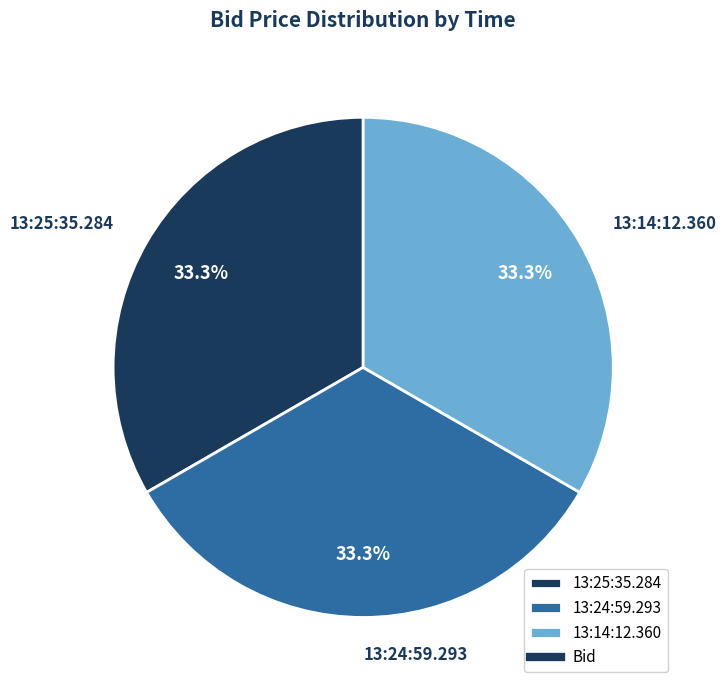

What is the ratio of the value at 13:25:35.284 to the value at 13:24:59.293?

1.0